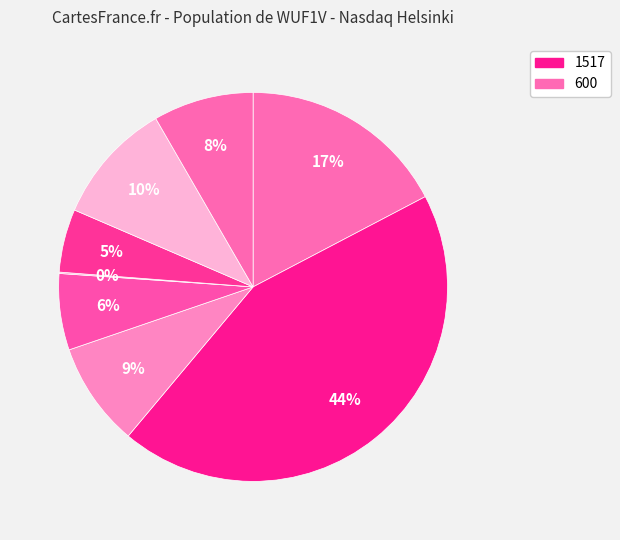

Does any single category account for the majority?

No